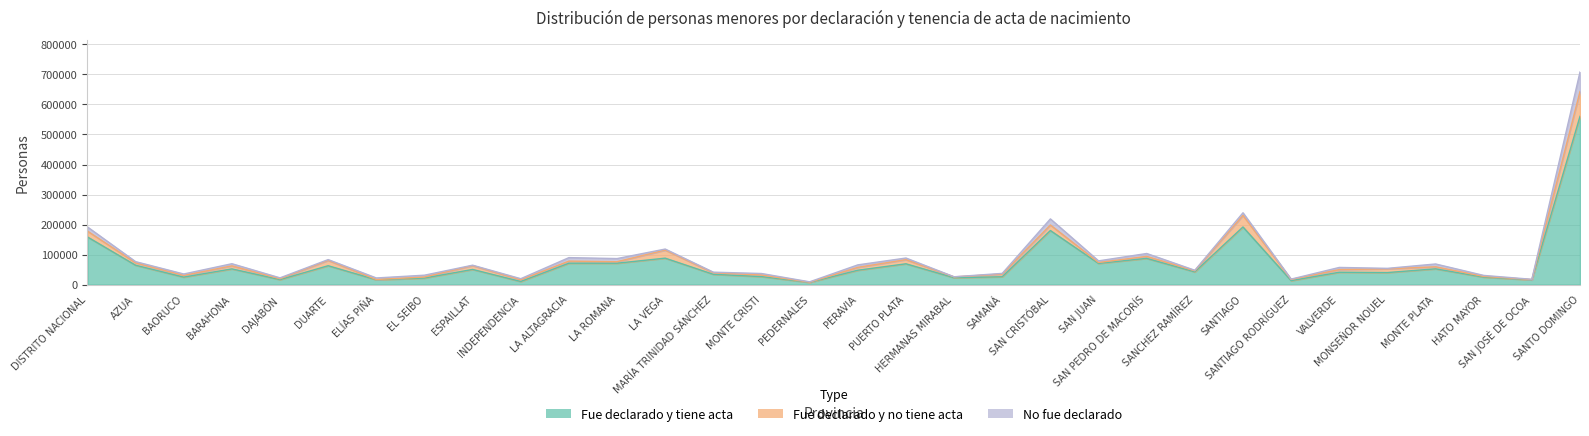

What is the spread (max minus min) of values at SAN JUAN?

67585